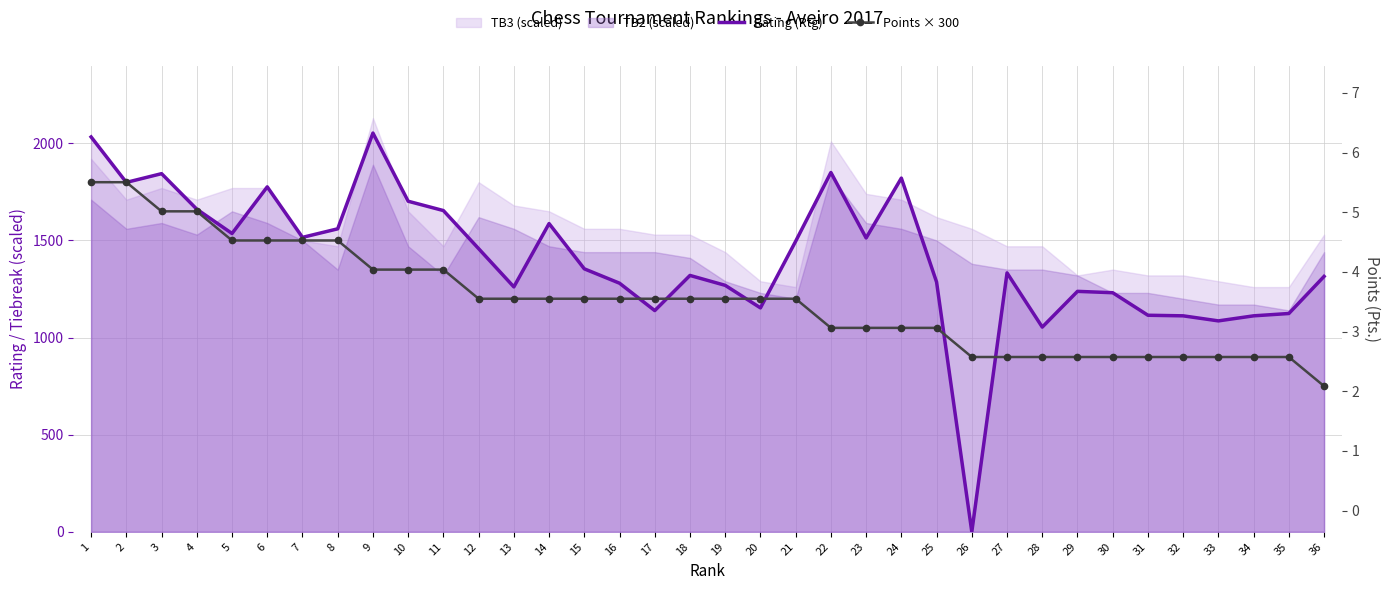

What is the value of the Rating (Rtg) point at the 34th from the left?

1112